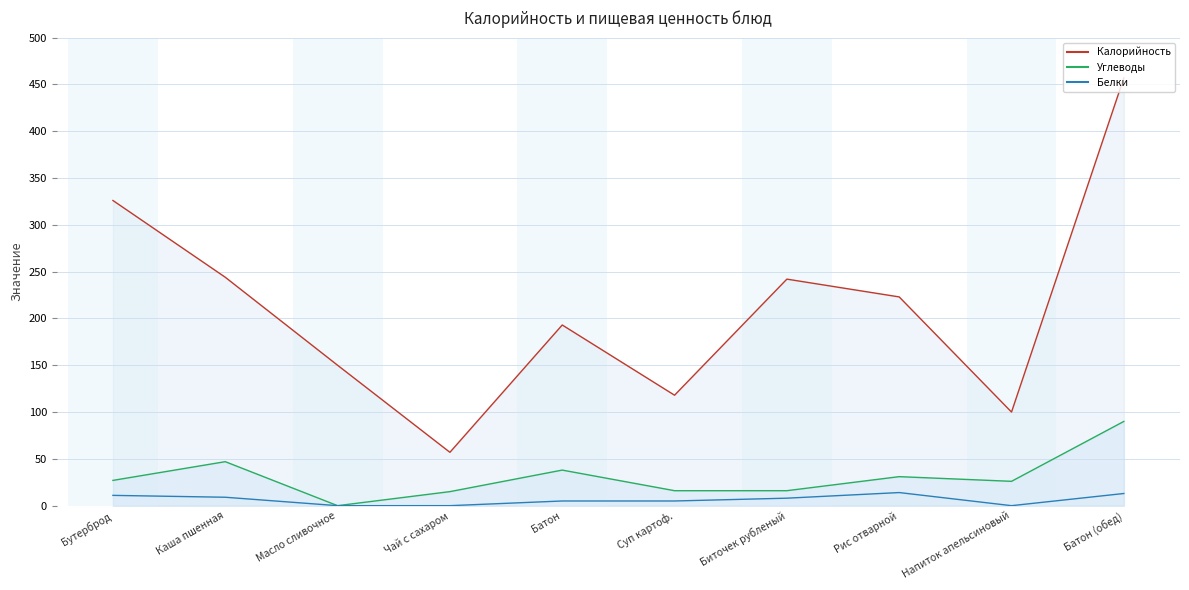

What is the total value across all series at Масло сливочное?

150